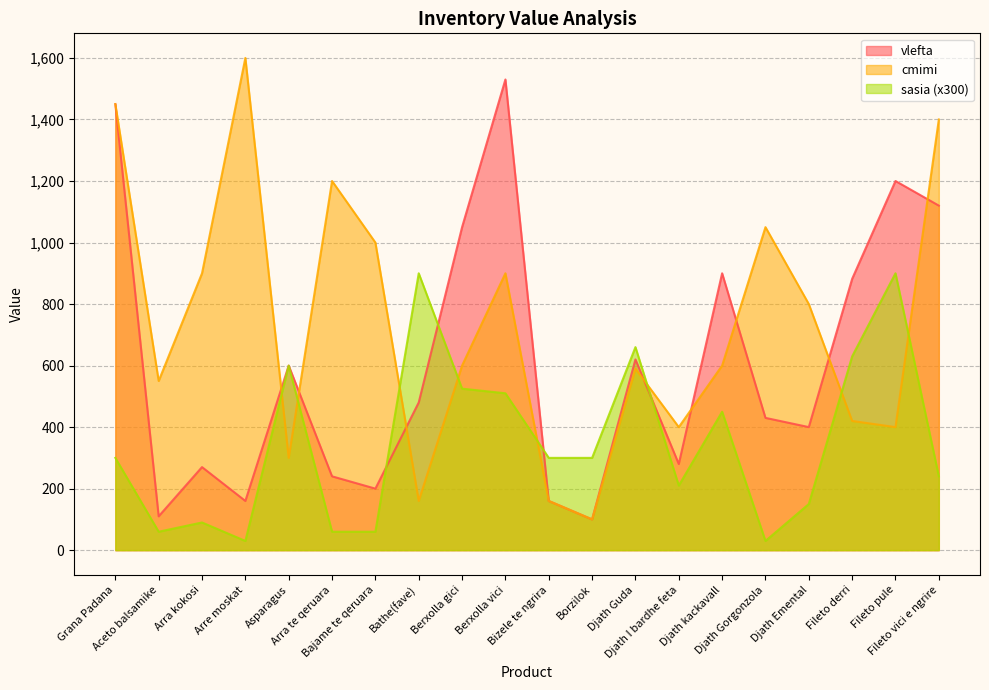

Rank the series at Berxolla vici from highest to lowest value.

vlefta, cmimi, sasia (x300)